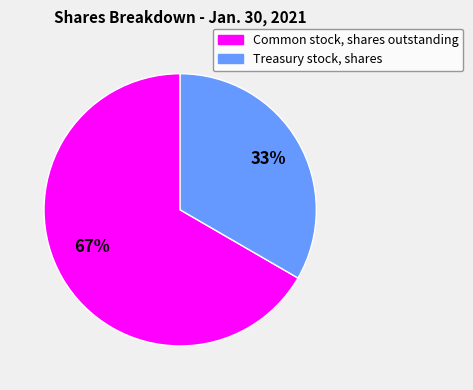

How many slices are in this pie chart?

2